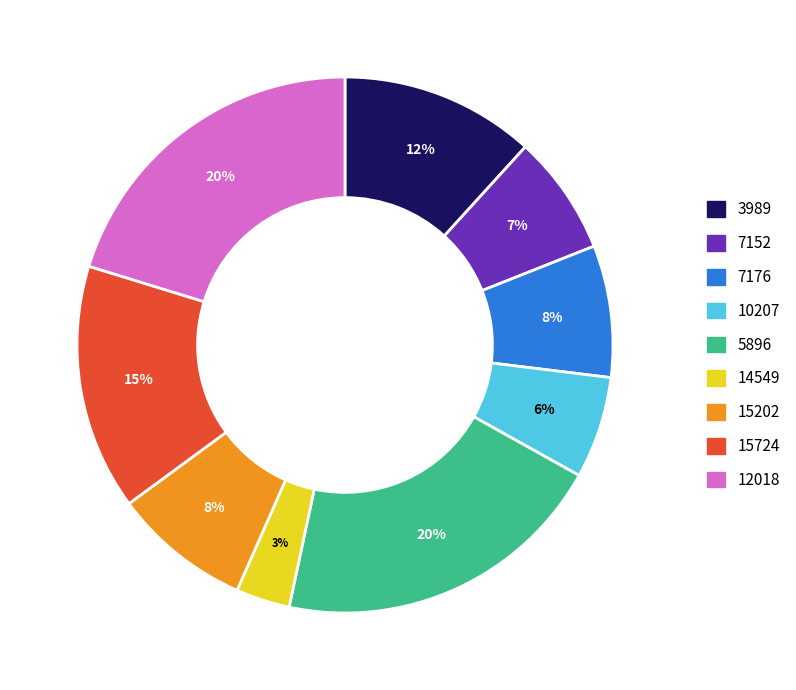

To the nearest percent, what is the combined percentage of 5896 and 7176?

28%